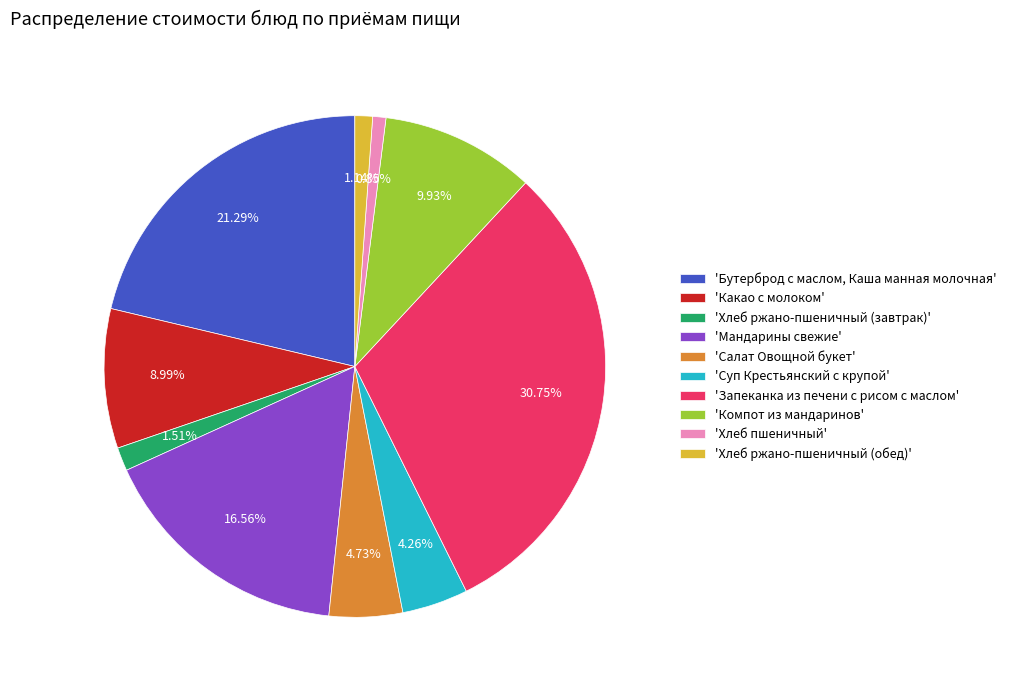

What is the largest slice in the pie chart?

'Запеканка из печени с рисом с маслом'